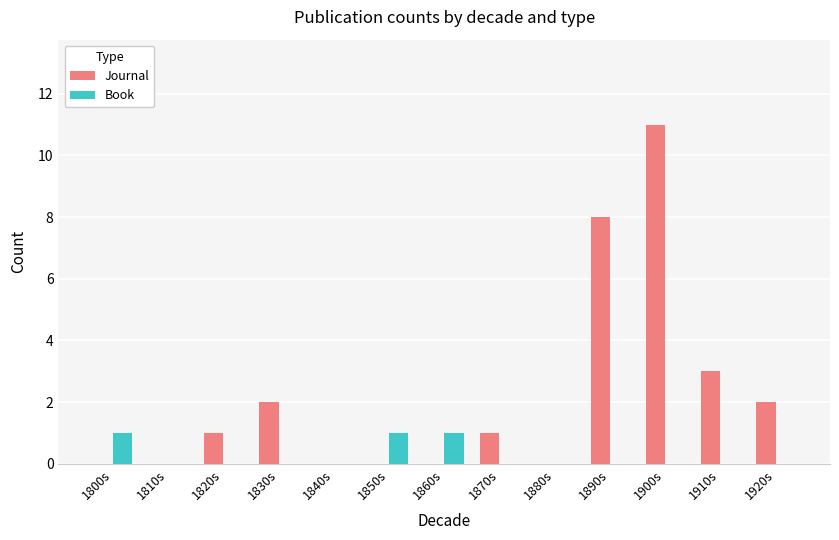

The value of Book at 1890s is -1. True or false?

False